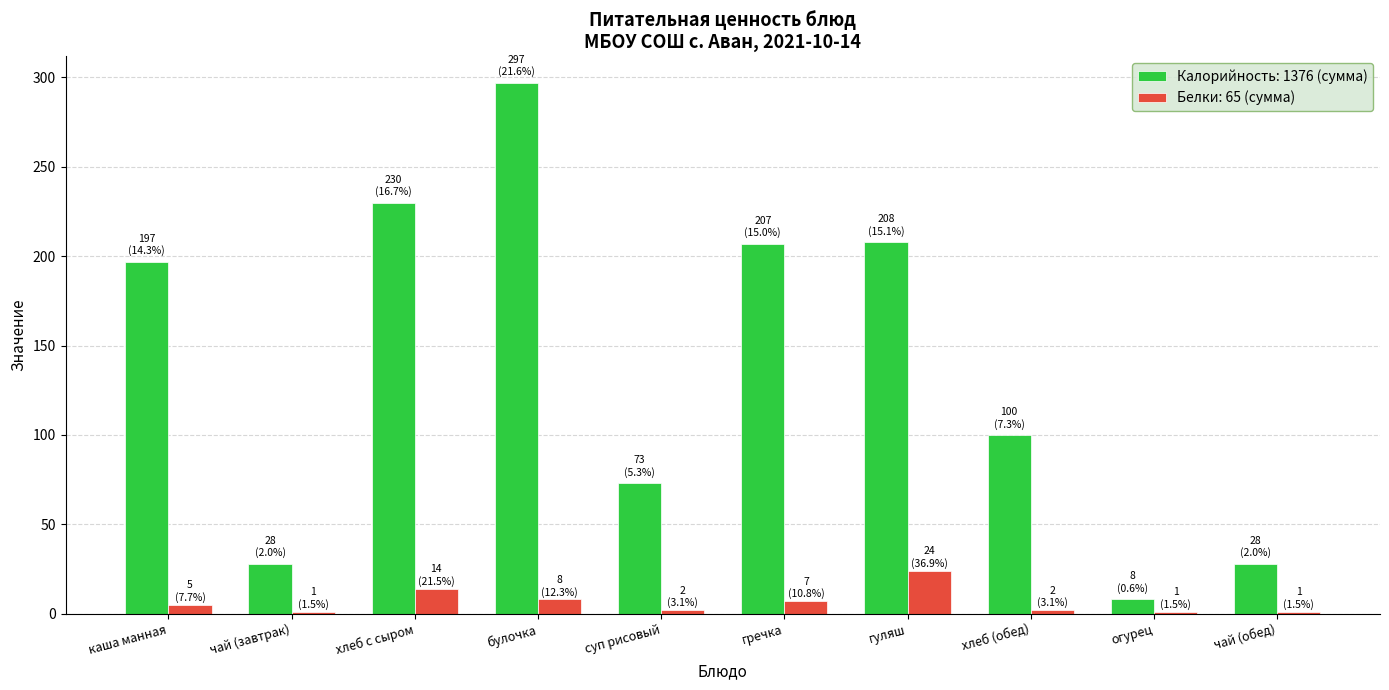

What is the maximum value shown in the chart?

297